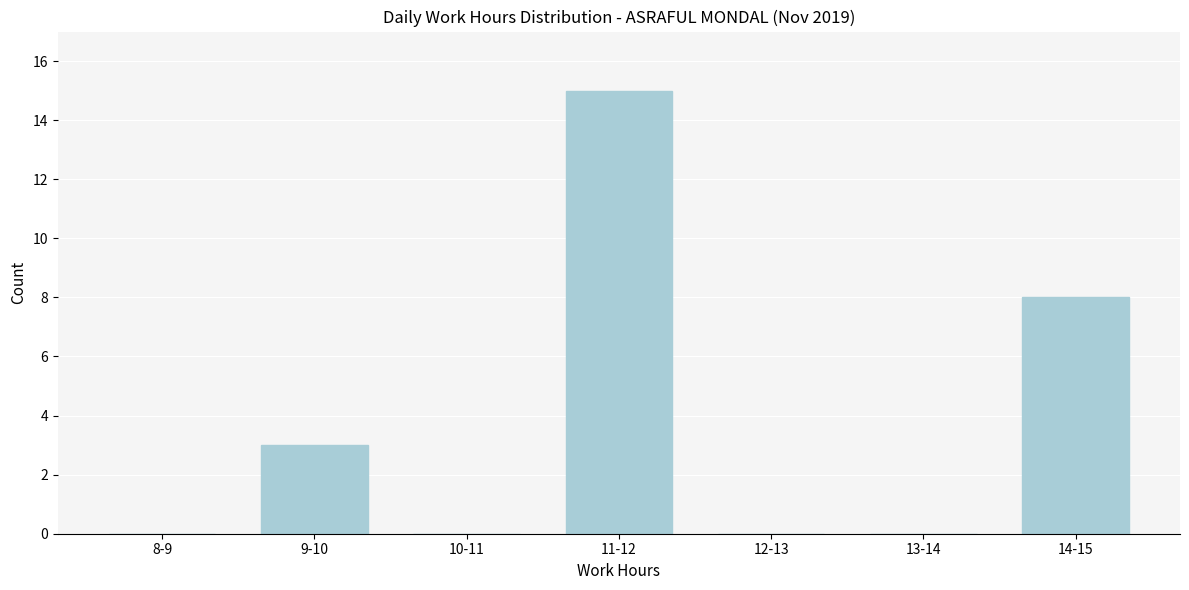

Reading left to right, extract all data points from this chart.

8-9=0	9-10=3	10-11=0	11-12=15	12-13=0	13-14=0	14-15=8